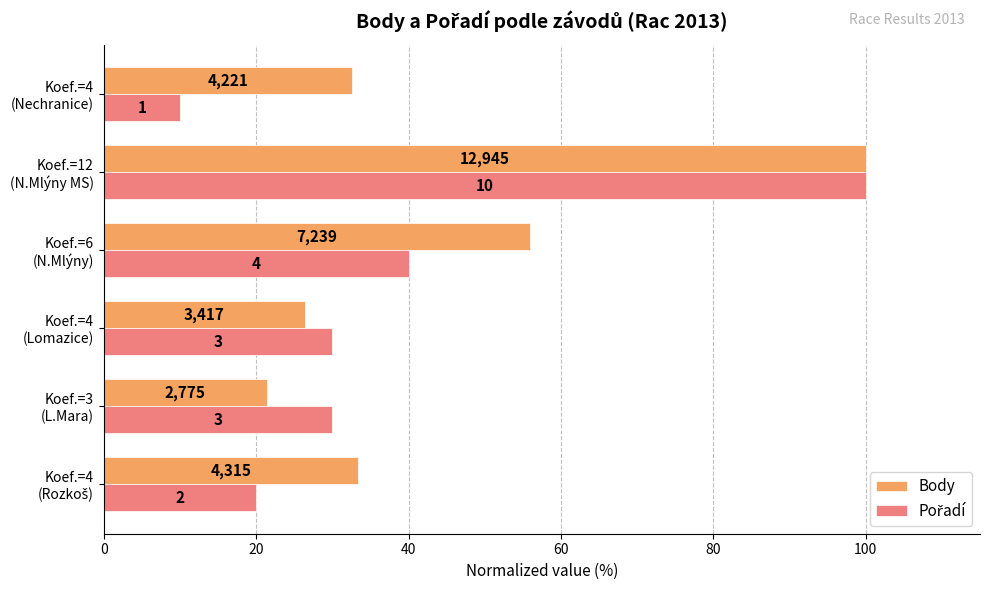

Which series has the widest spread of values?

Pořadí